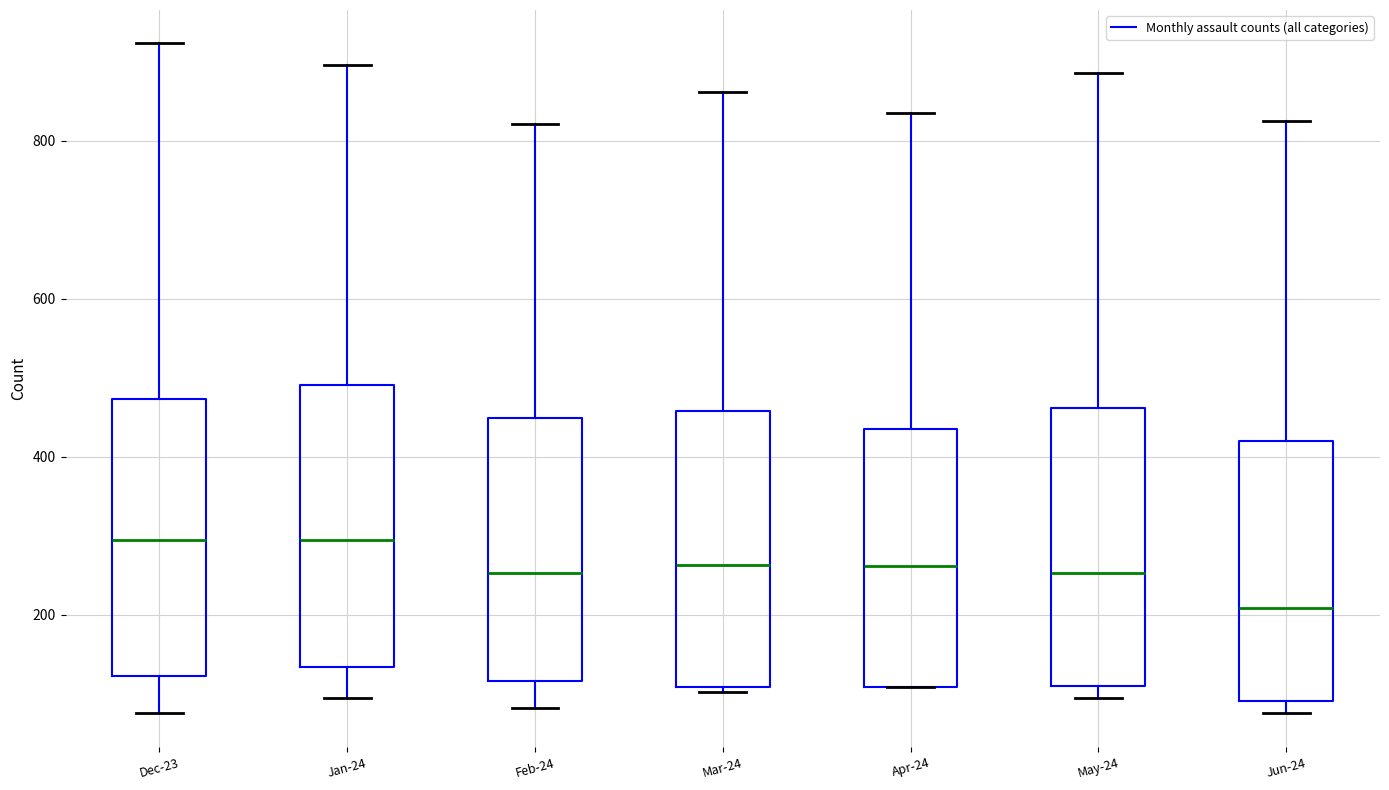

Reading left to right, read every box against the y-axis: the position of its median line, the range the box covers, and the ends of its whiskers. The values are not printed on the chart, so give them approximately, as read against the axis.

Dec-23: median 300, box 120 to 480, whiskers 80 to 920
Jan-24: median 300, box 140 to 500, whiskers 100 to 900
Feb-24: median 260, box 120 to 440, whiskers 80 to 820
Mar-24: median 260, box 100 to 460, whiskers 100 (just below the box's lower edge) to 860
Apr-24: median 260, box 100 to 440, whiskers 100 to 840
May-24: median 260, box 100 to 460, whiskers 100 (just below the box's lower edge) to 880
Jun-24: median 200, box 100 to 420, whiskers 80 to 820